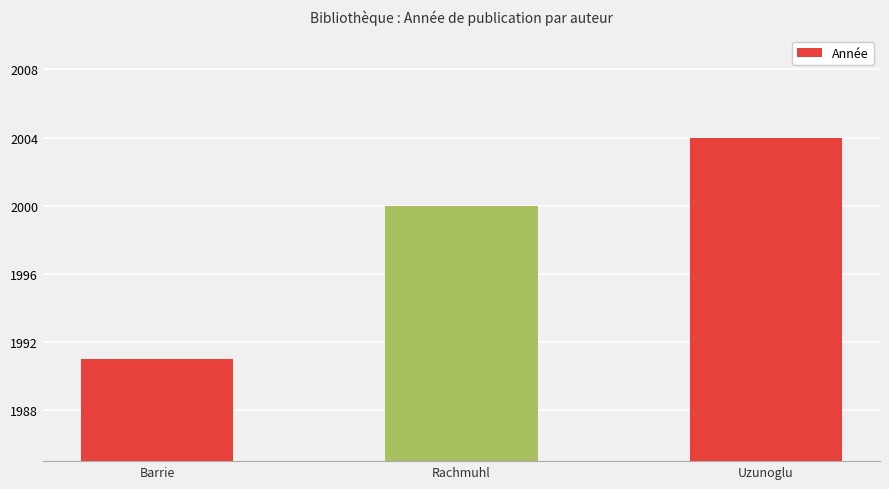

How many bars are there in total?

3